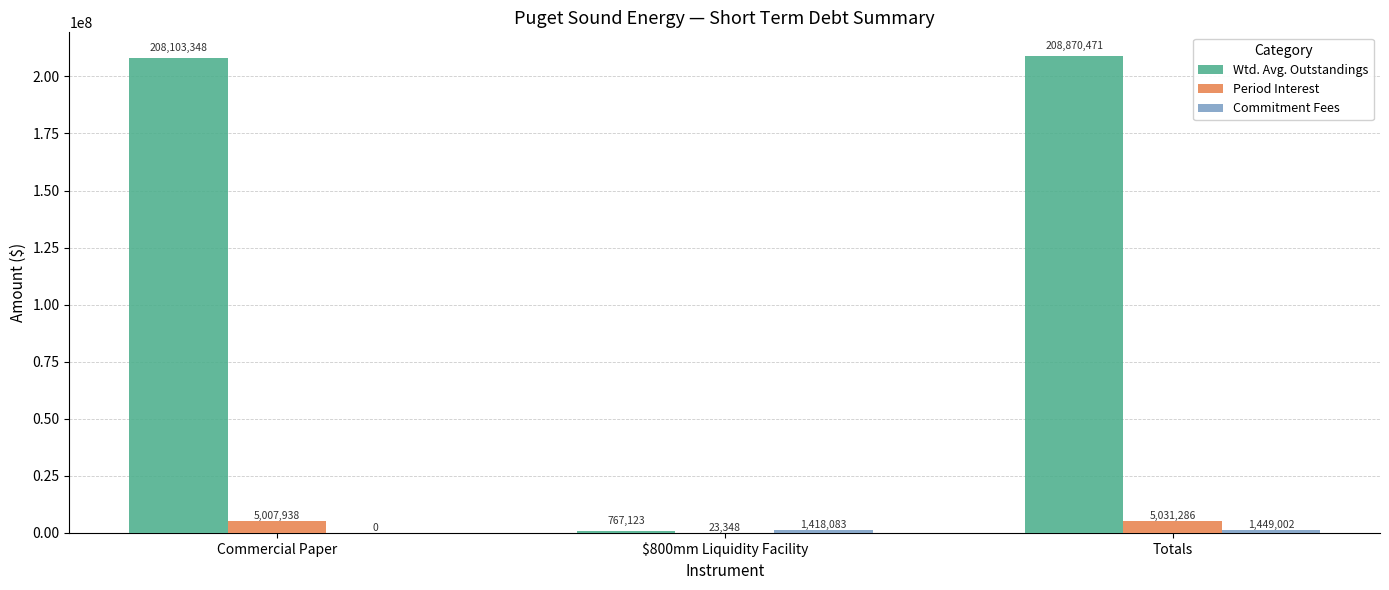

What is the total value across all series at Totals?

215350759.0